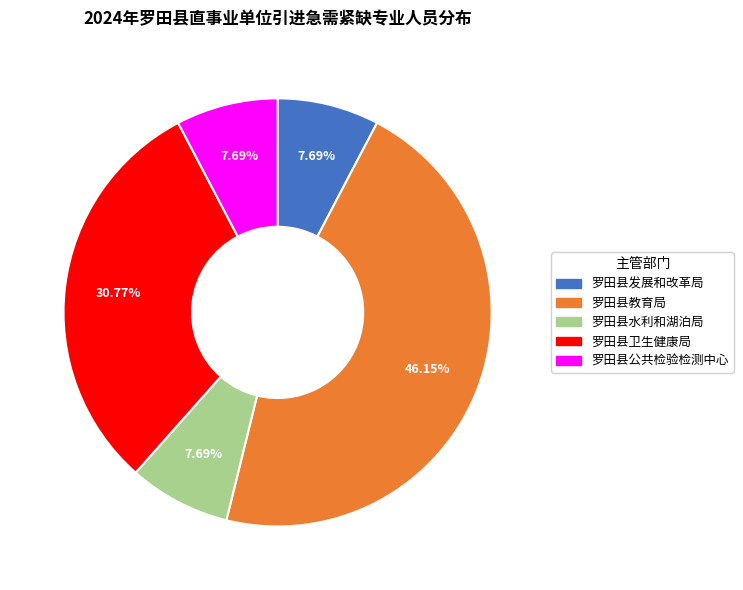

To the nearest percent, what portion does 罗田县卫生健康局 represent?

31%